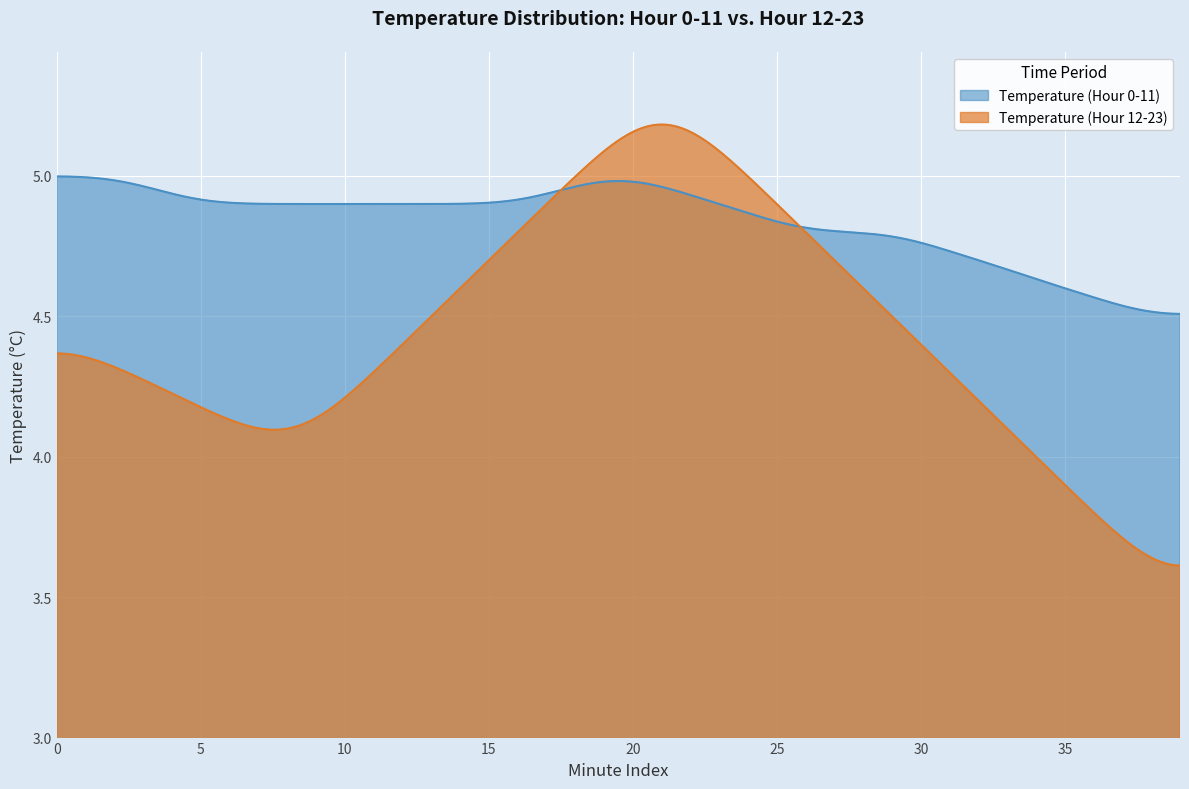

List the series in order of their overall mean, lowest first.

Temperature (Hour 12-23), Temperature (Hour 0-11)